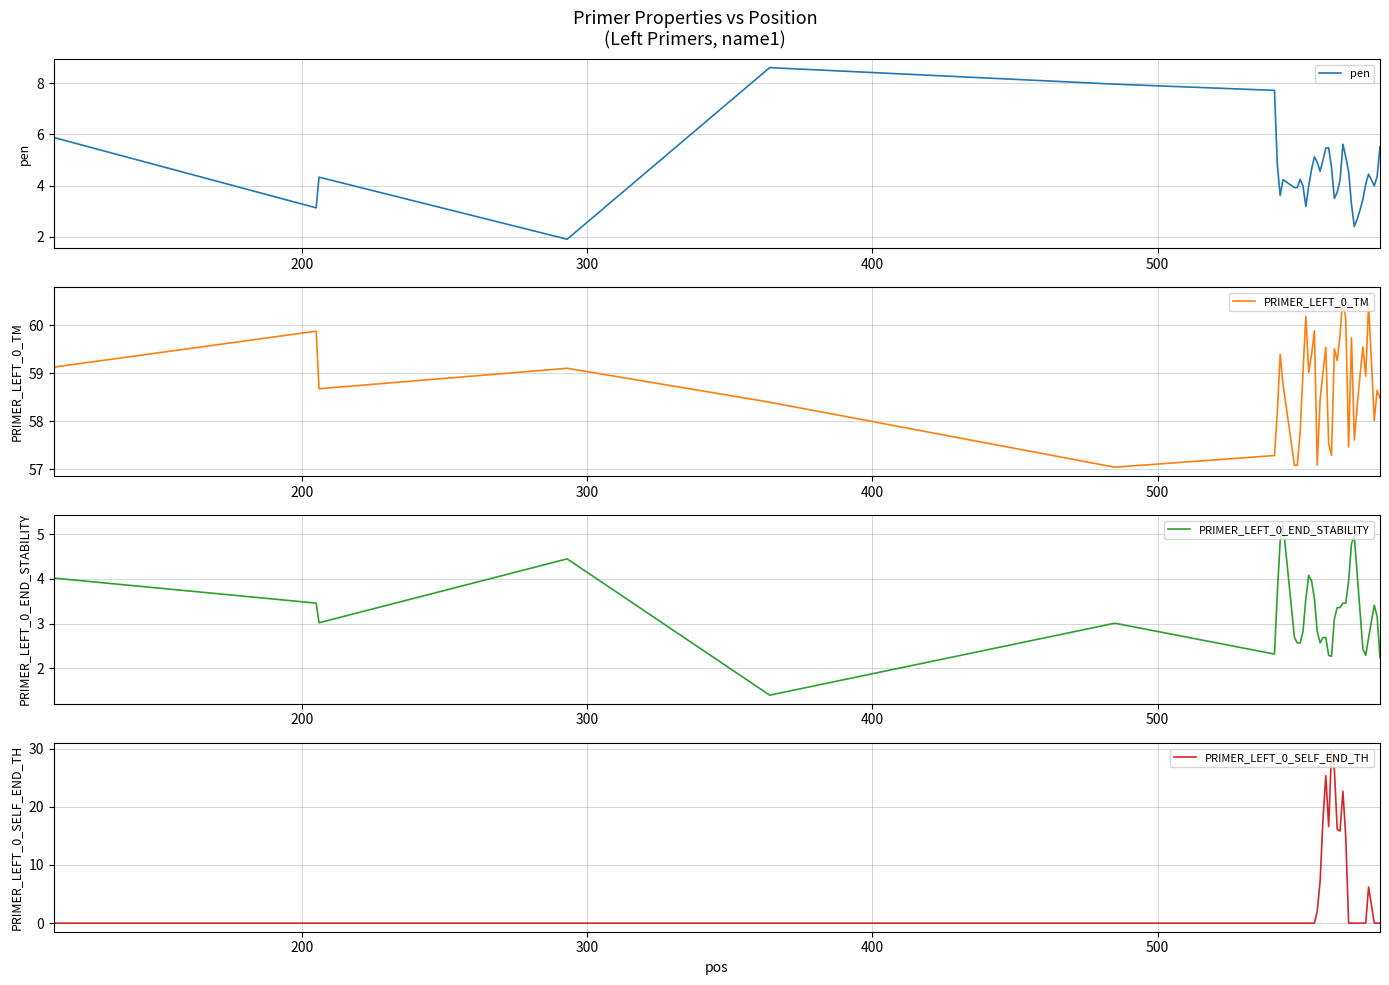

Does the chart have visible grid lines?

Yes